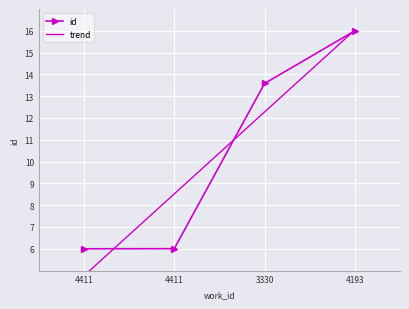

What is the maximum value shown in the chart?

16.0